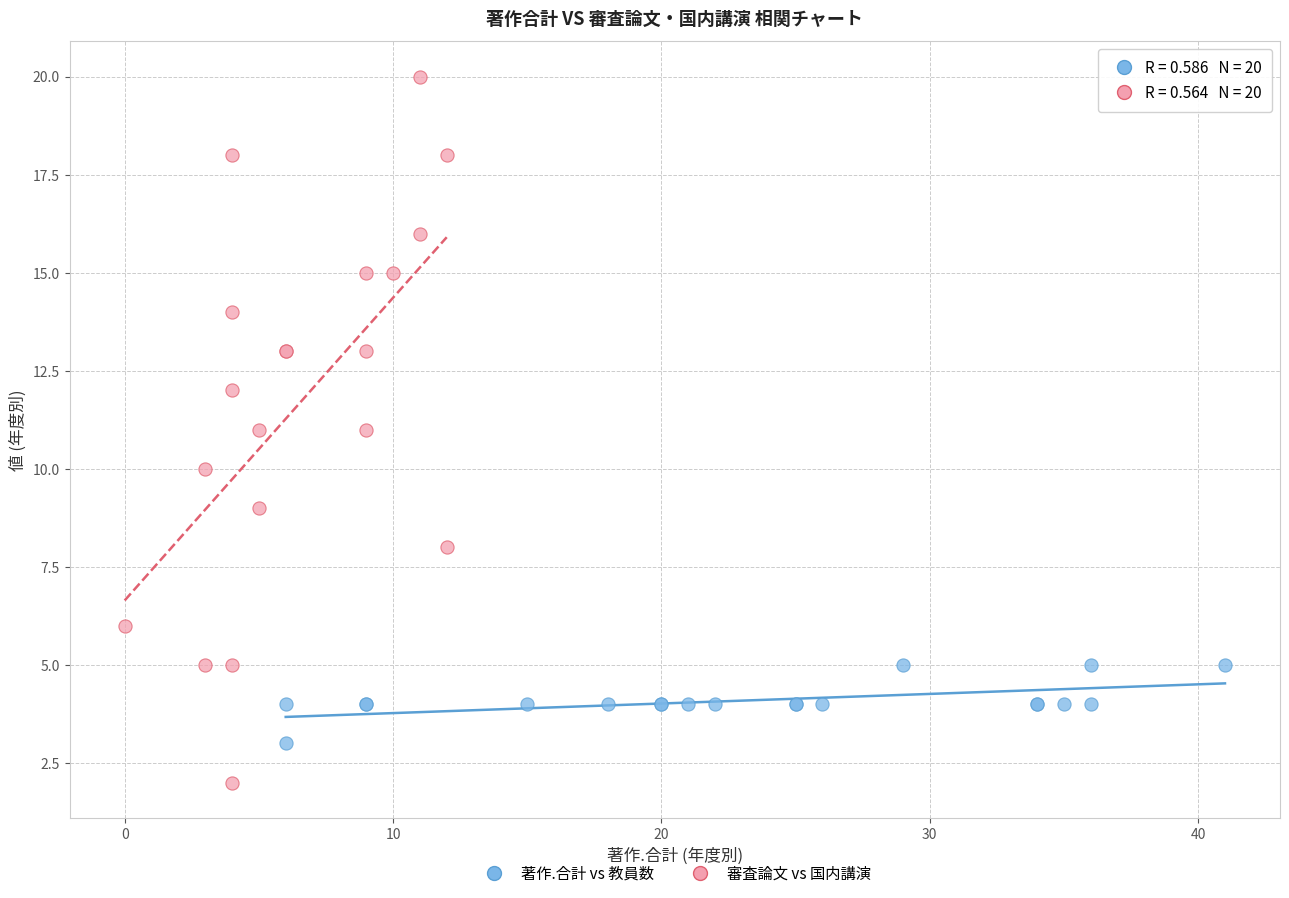

Which series contains the lowest Y value?

審査論文 vs 国内講演